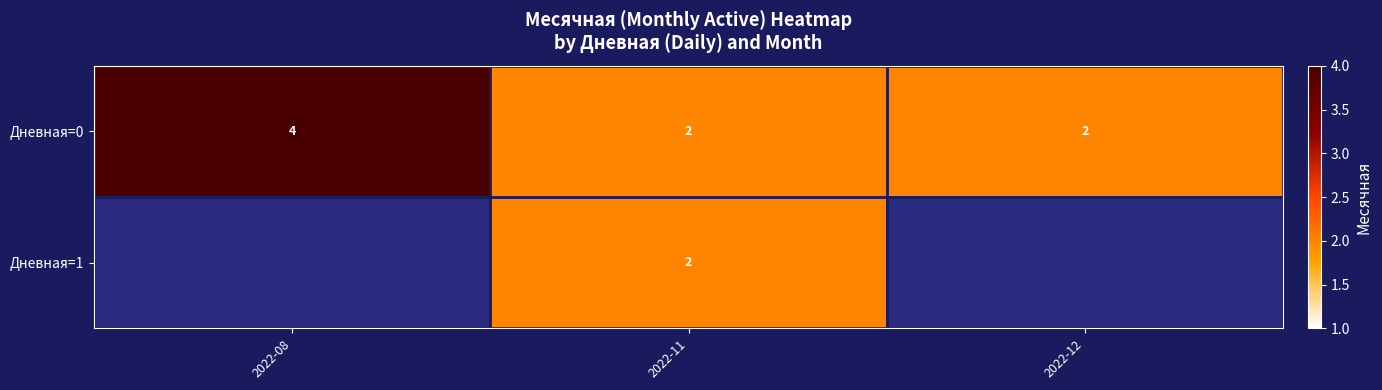

At which category is the sum across all series the highest?

2022-11